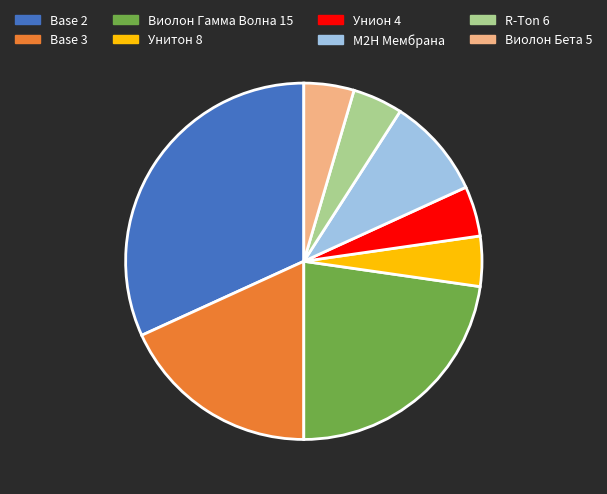

Count the number of slices in the pie.

8